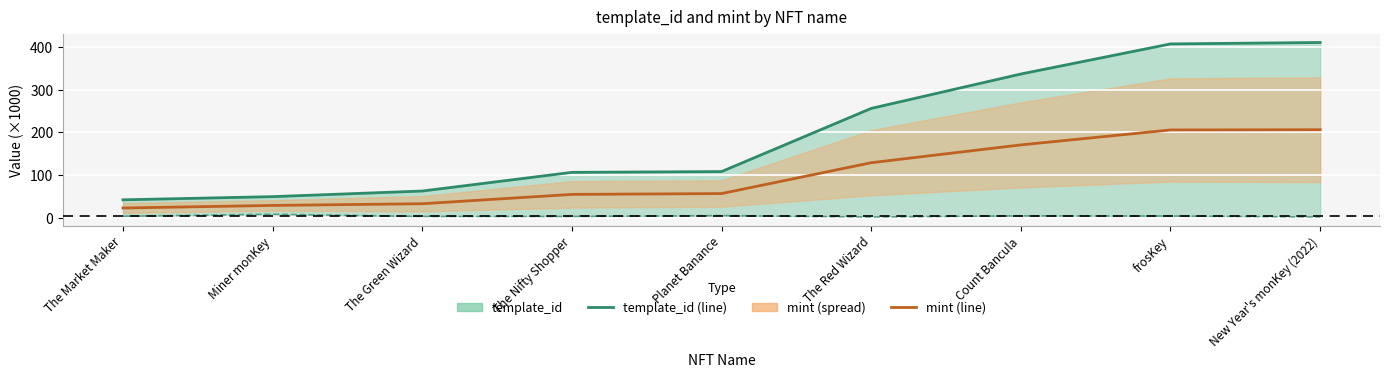

What position from the left is The Red Wizard?

6